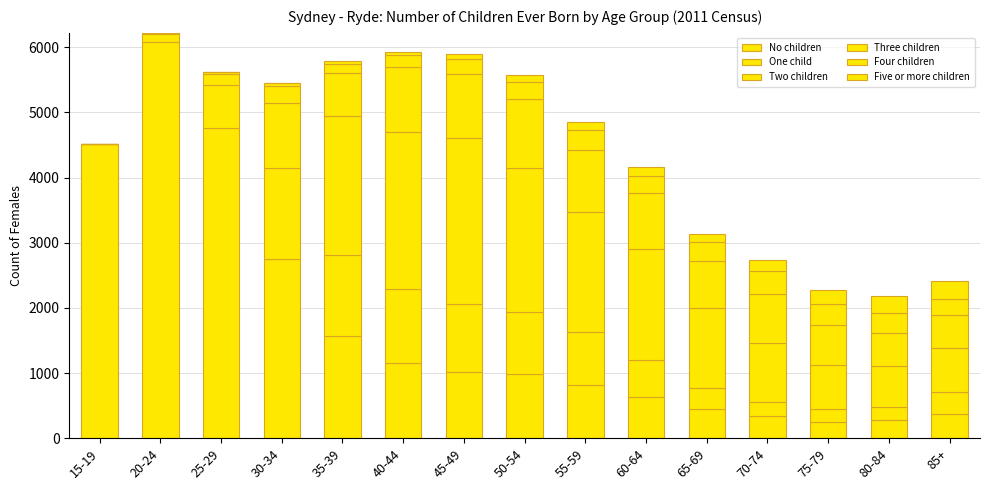

How many categories are shown in the chart?

15